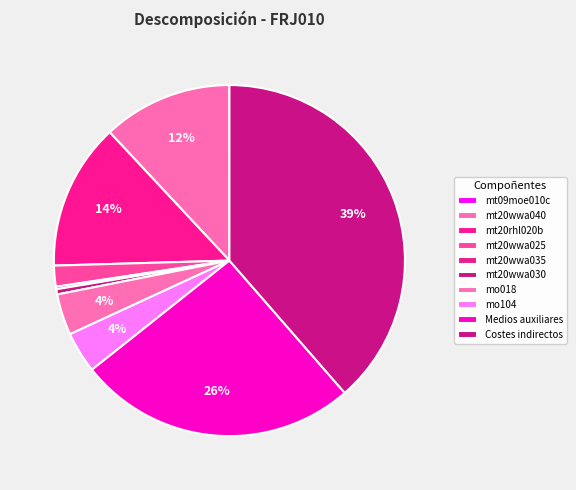

Which has a higher value, mo018 or mt20rhl020b?

mt20rhl020b